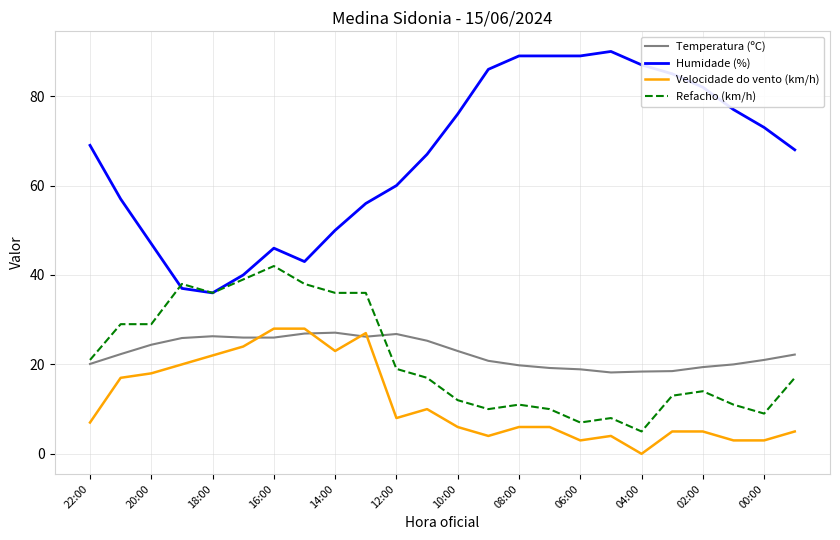

What is the maximum value shown in the chart?

90.0